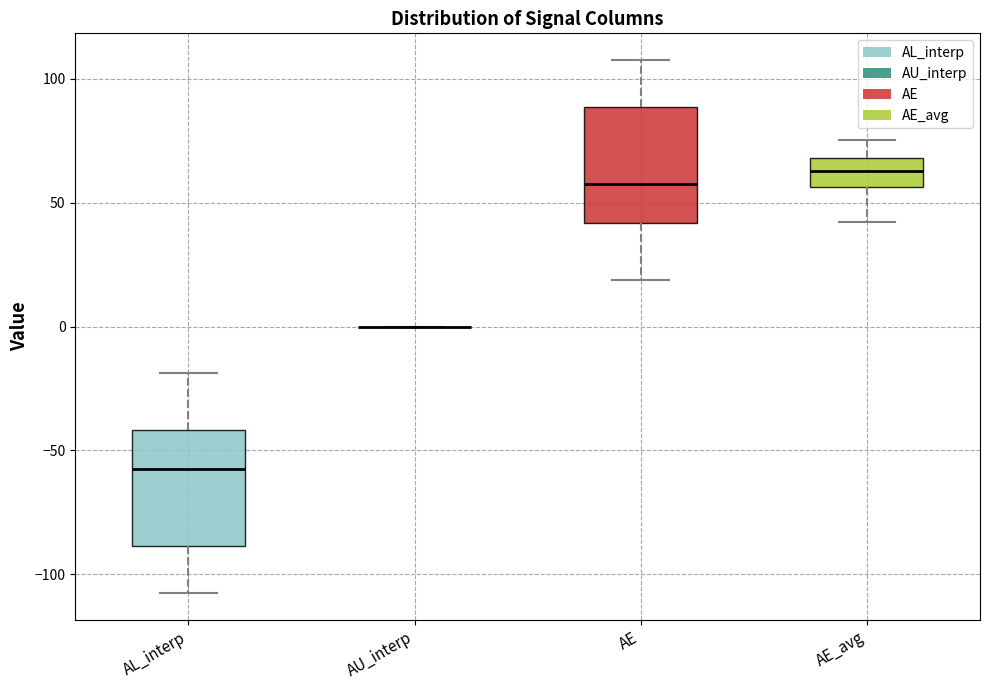

Reading left to right, read every box against the y-axis: the position of its median line, the range the box covers, and the ends of its whiskers. The values are not printed on the chart, so give them approximately, as read against the axis.

AL_interp: median -60, box -90 to -40, whiskers -110 to -20
AU_interp: box collapsed to a line at 0, whiskers 0 to 0
AE: median 60, box 40 to 90, whiskers 20 to 110
AE_avg: median 65, box 55 to 70, whiskers 40 to 75